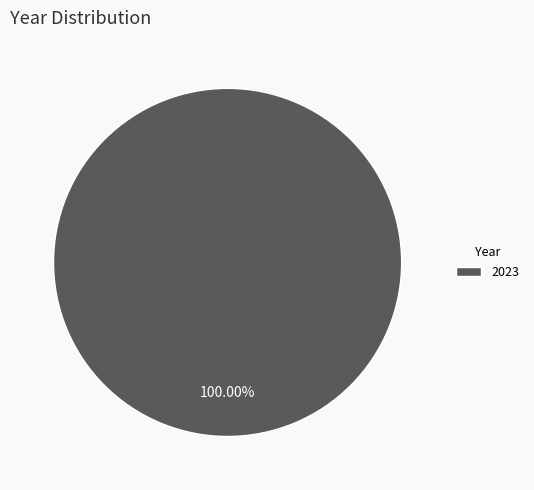

To the nearest percent, what percentage of the pie is 2023?

100%